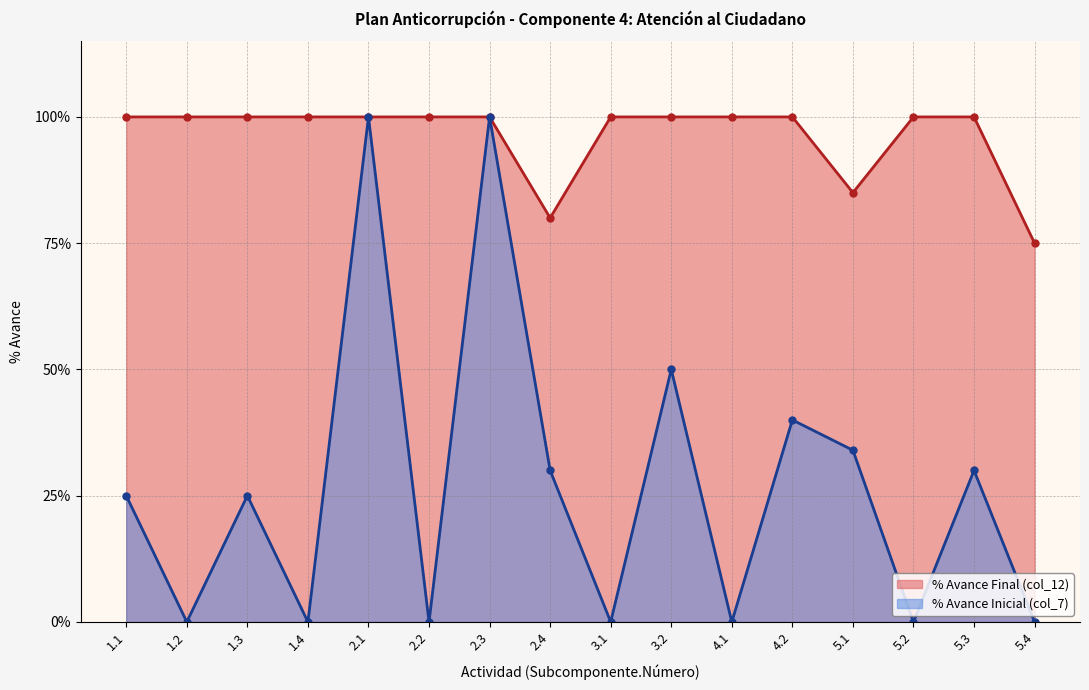

What is the approximate value of % Avance Inicial (col_7) at 4.2?

0.4